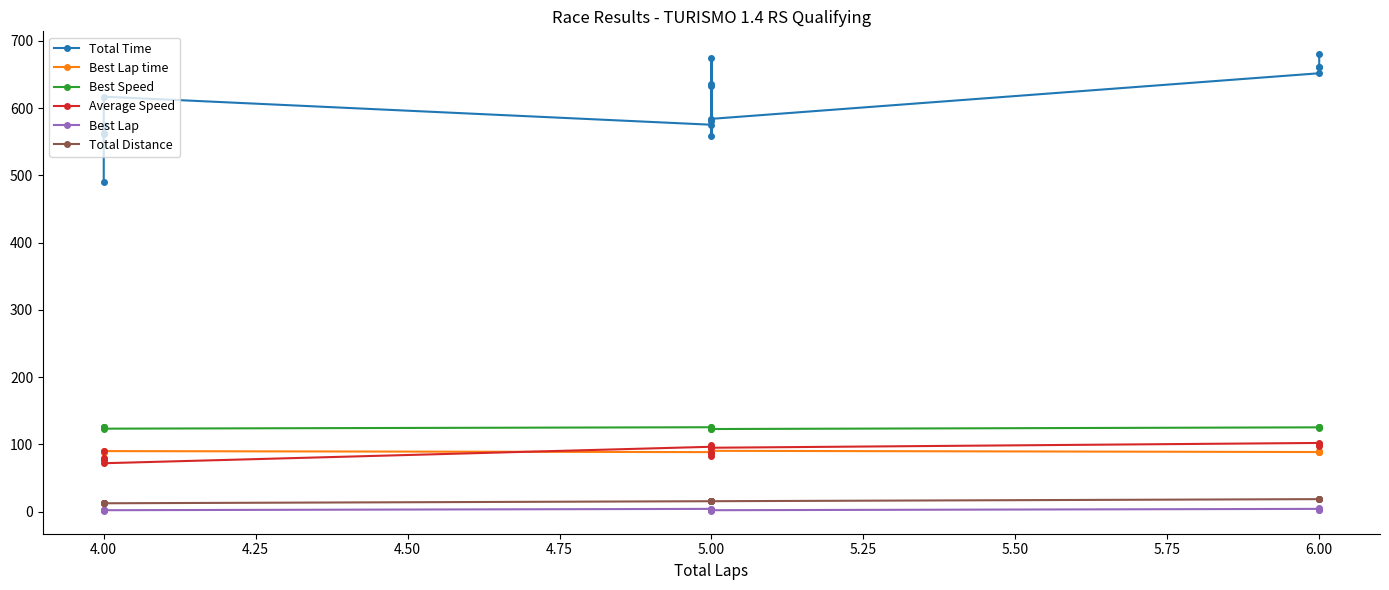

What is the label of the 15th point from the right?

4.00